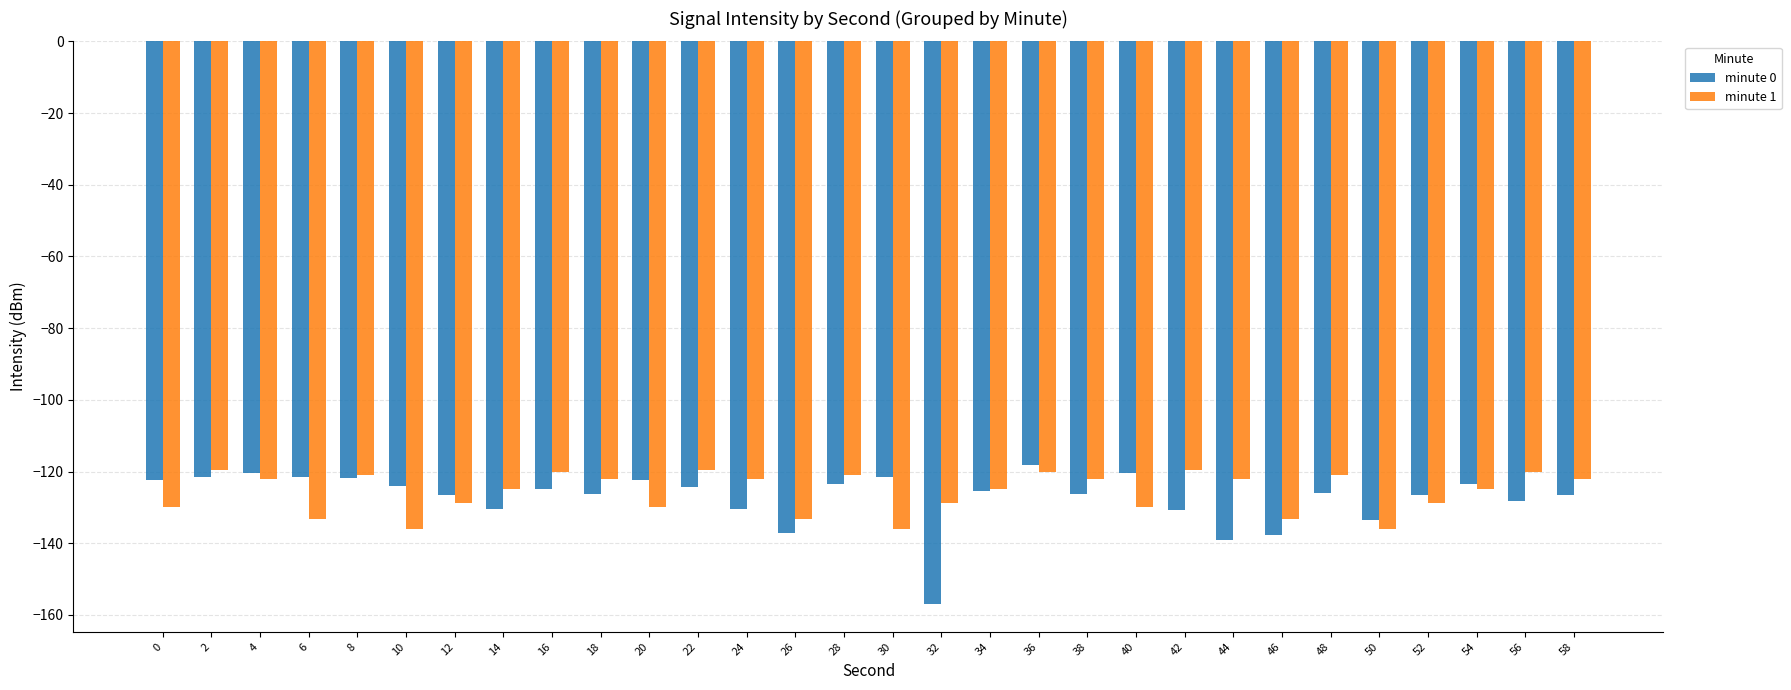

What is the value of the minute 1 bar at the 13th from the left?

-122.1